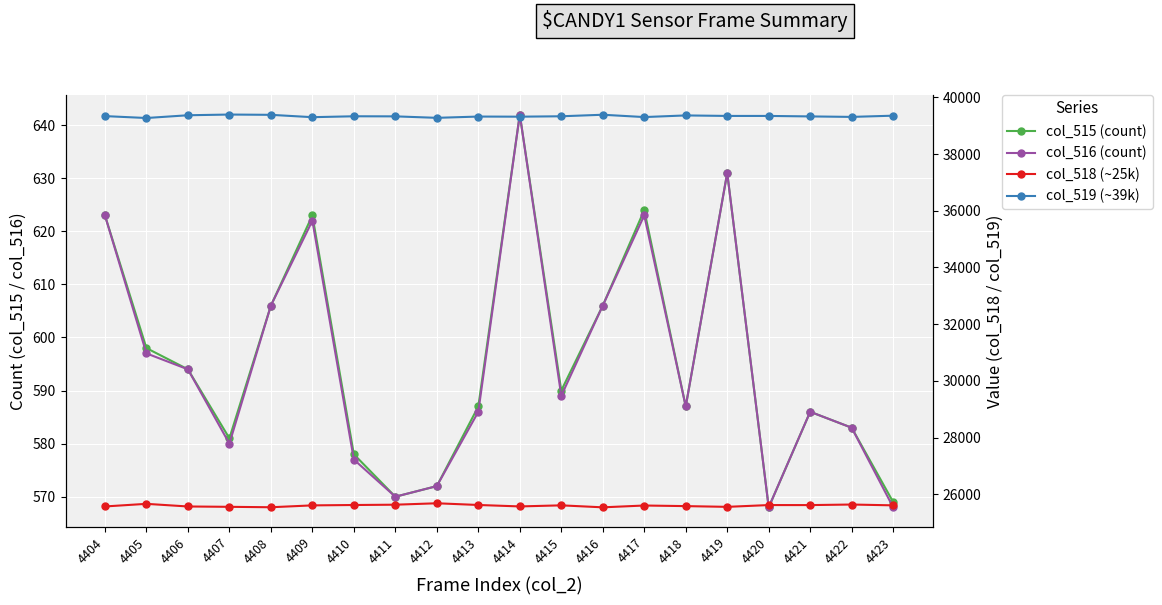

The col_518 series shows 25623 at 4420. True or false?

True